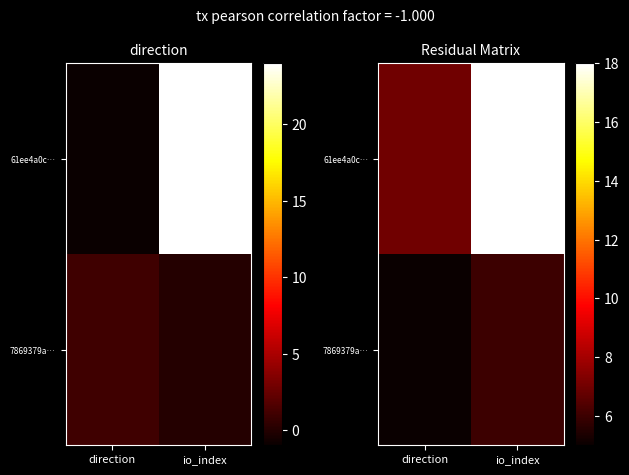

The 7869379a… series shows 6 at io_index. True or false?

True